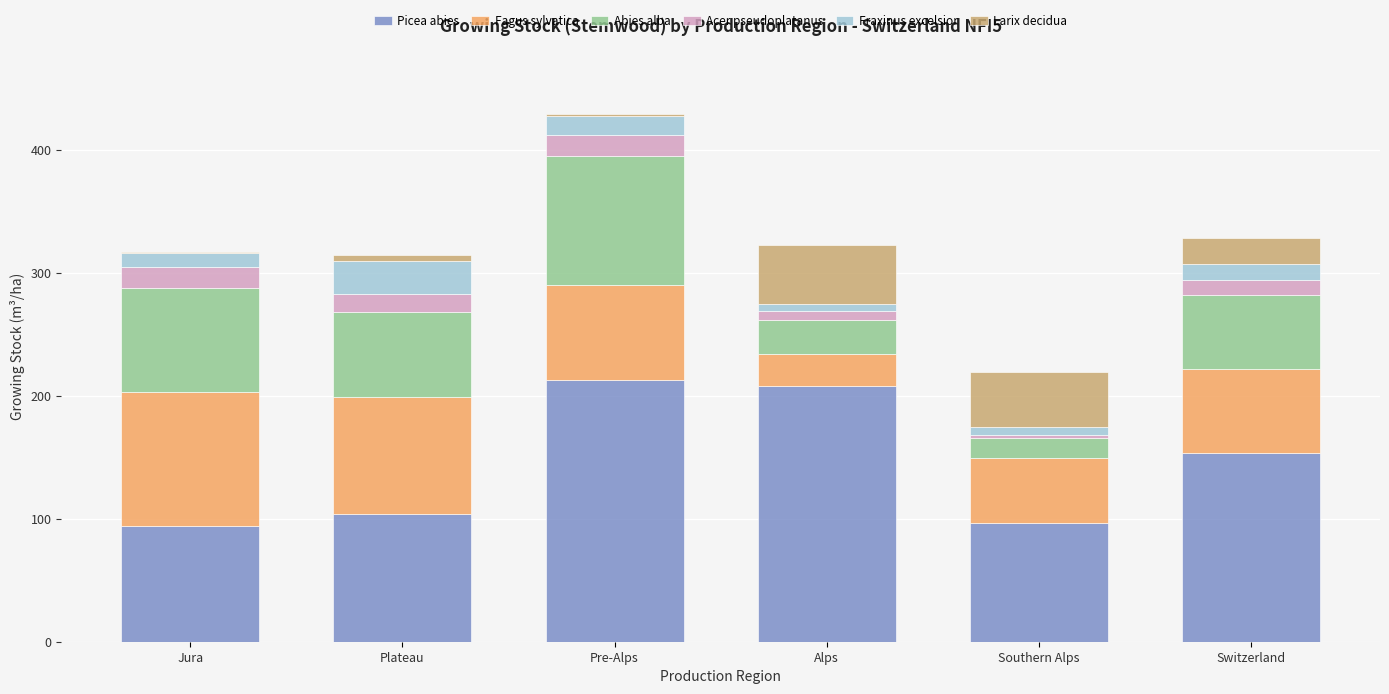

At which category is the sum across all series the highest?

Pre-Alps